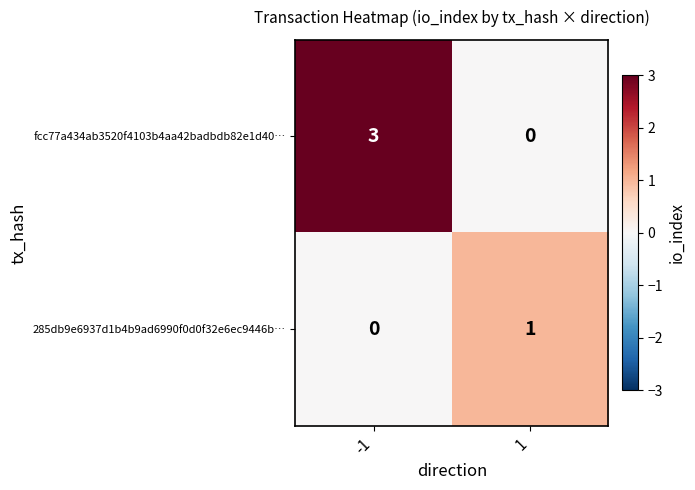

How many categories are shown in the chart?

2